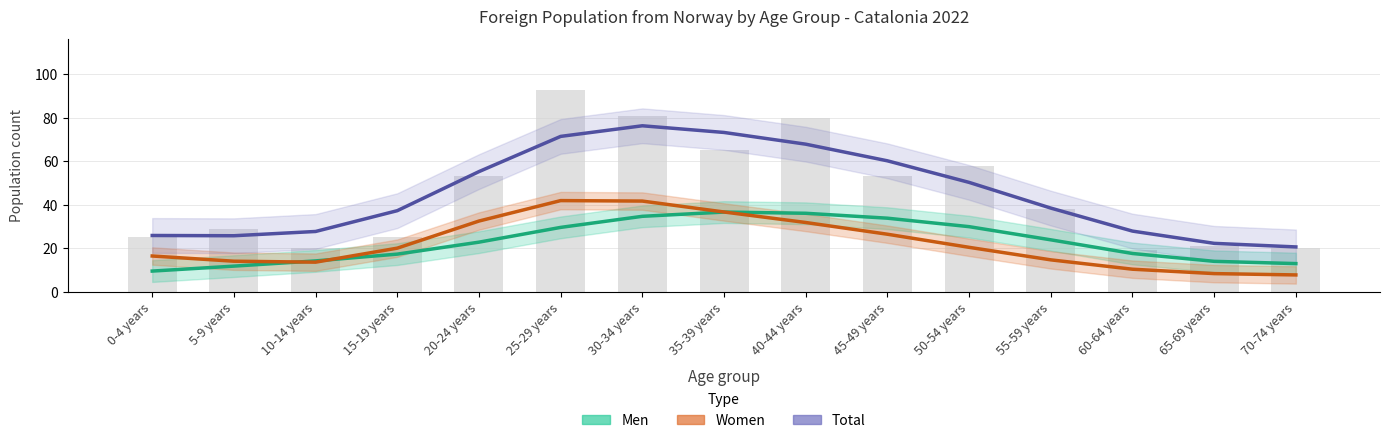

Is the value of Women at 5-9 years greater than the value of Men at 5-9 years?

Yes